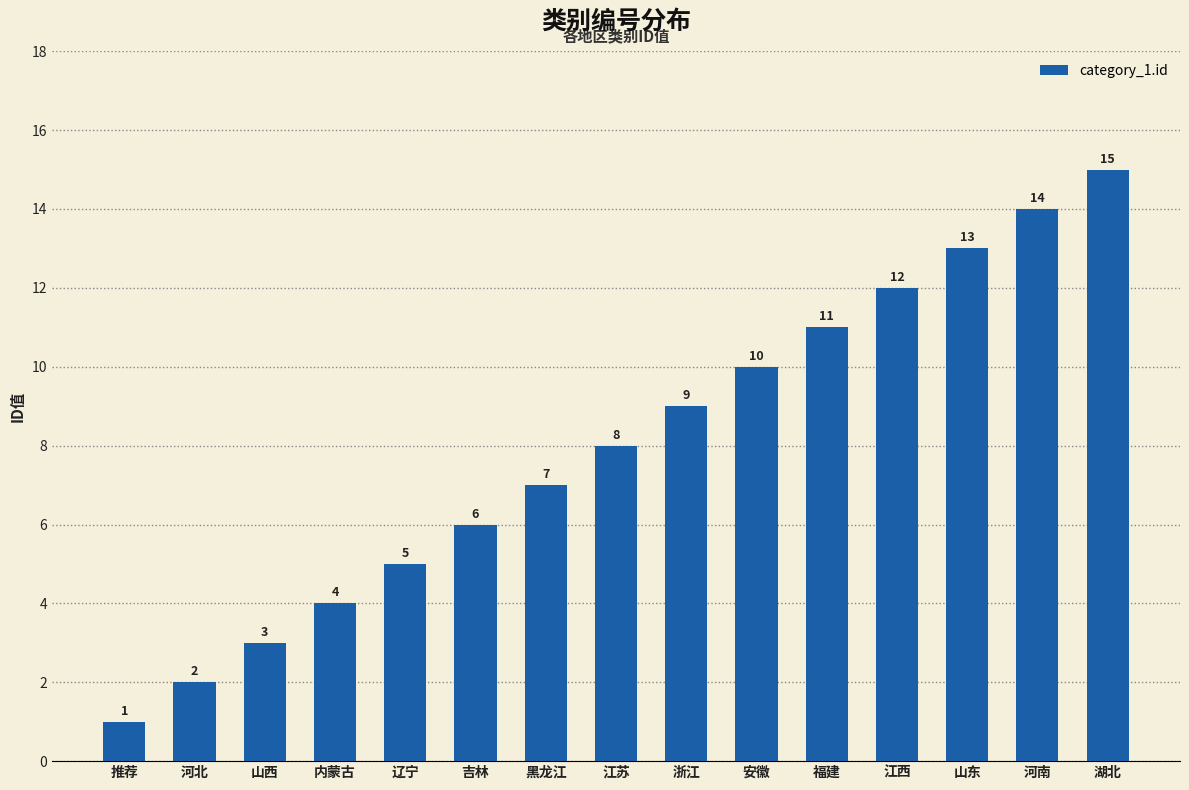

How many bars are there in total?

15